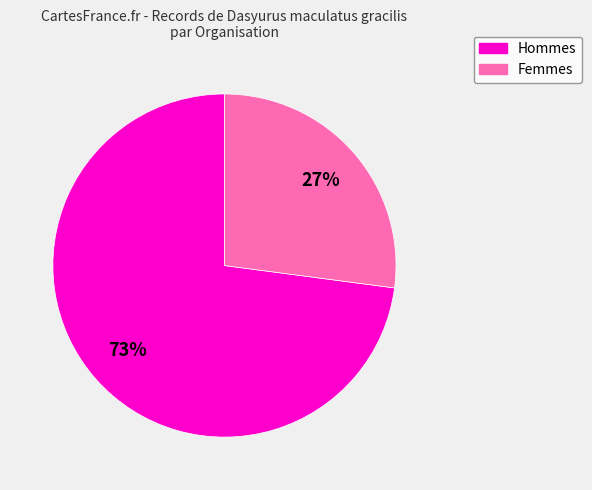

Which has a higher value, Femmes or Hommes?

Hommes